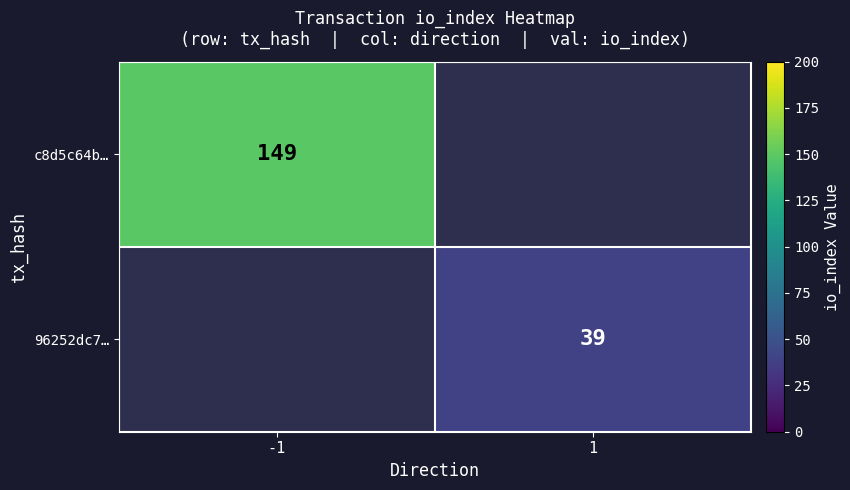

Which category has the highest value across all series?

-1